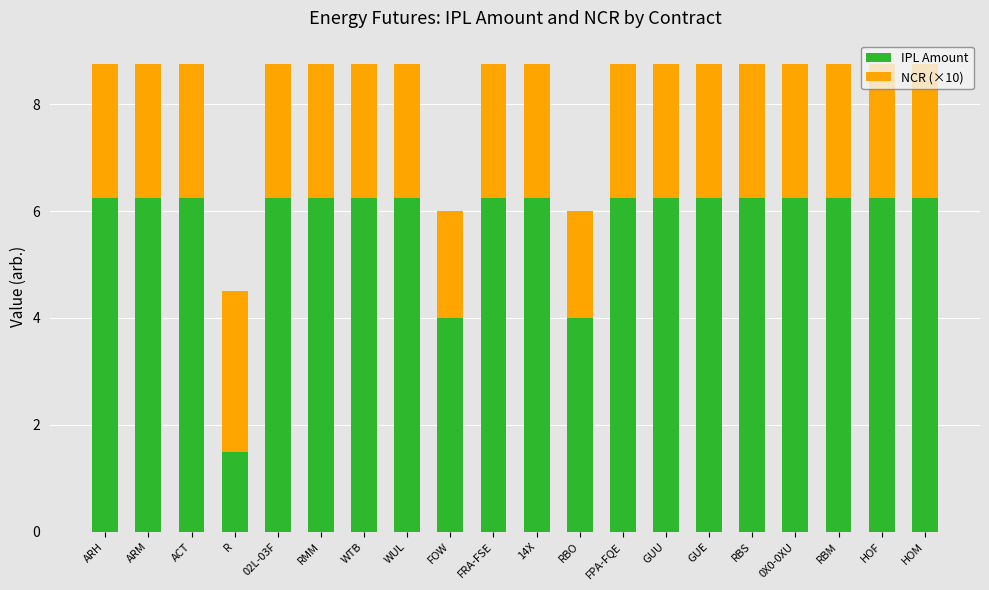

What is the total value across all series at RBO?

6.0